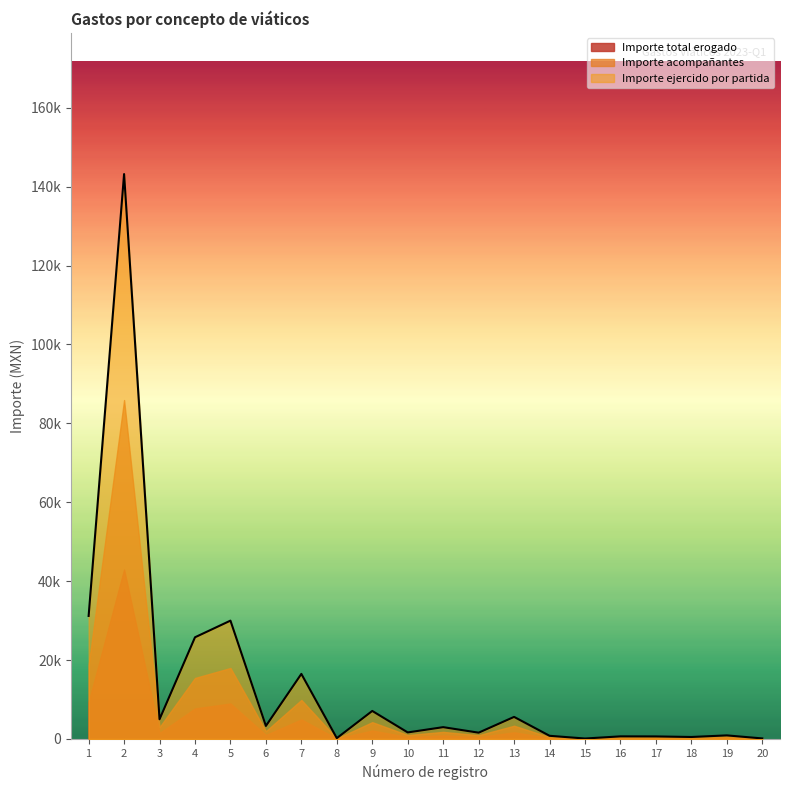

What is the value of the Importe acompañantes point at the 3rd from the left?

5000.0